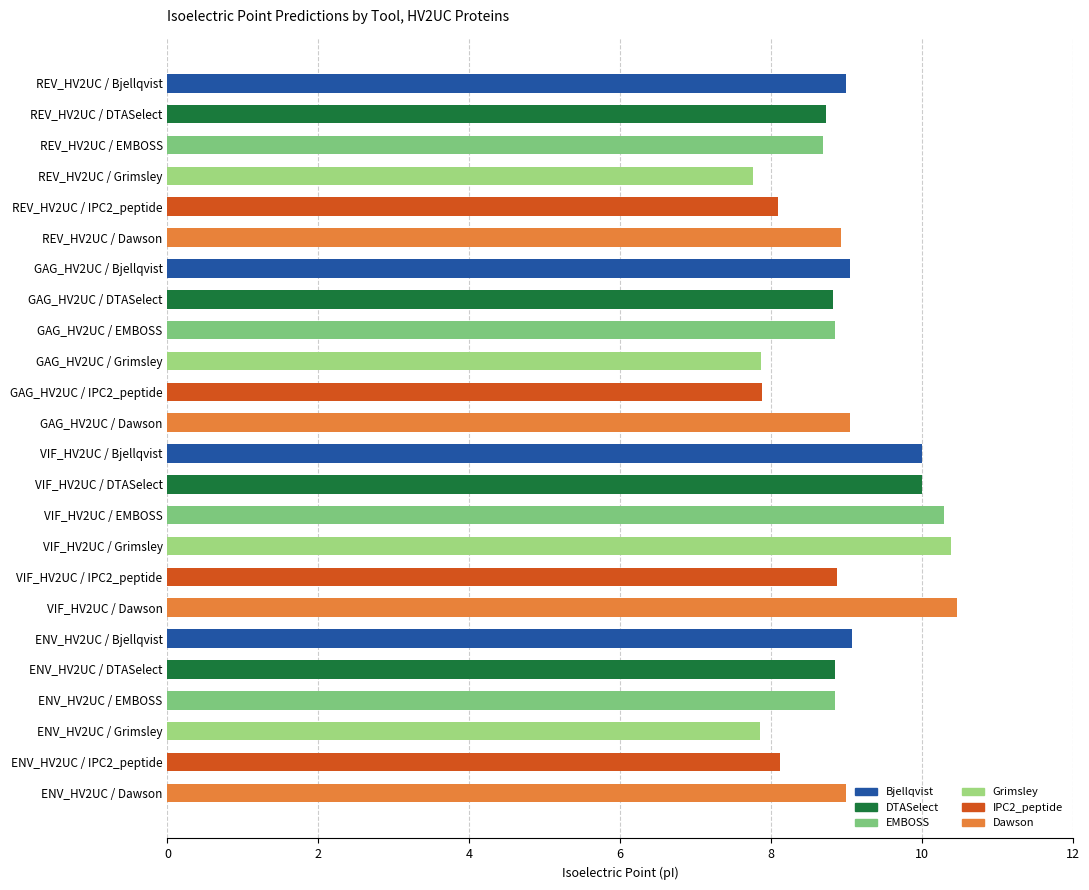

The value at GAG_HV2UC / Dawson is 6.3. True or false?

False